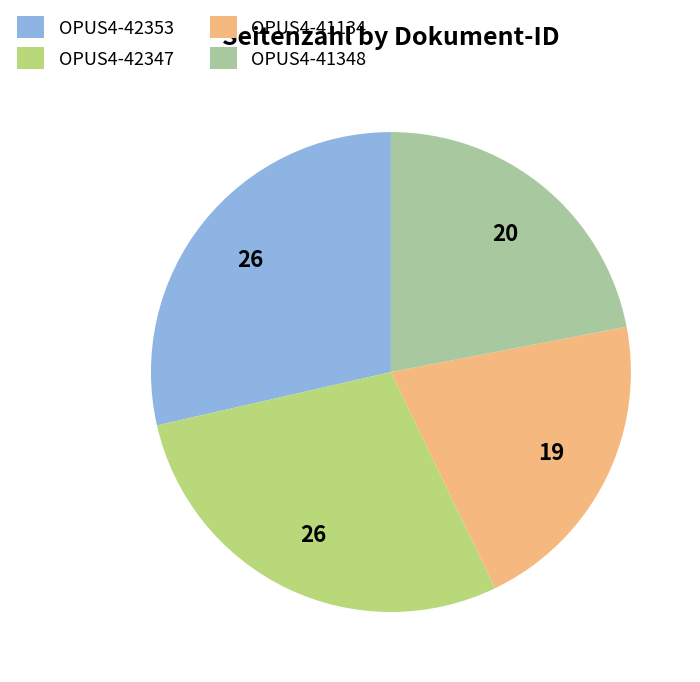

Which slice is the smallest?

OPUS4-41134